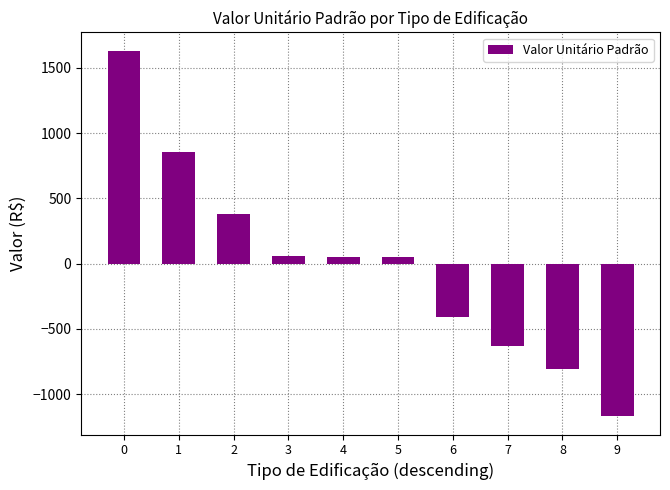

Read the value at 3.

54.5